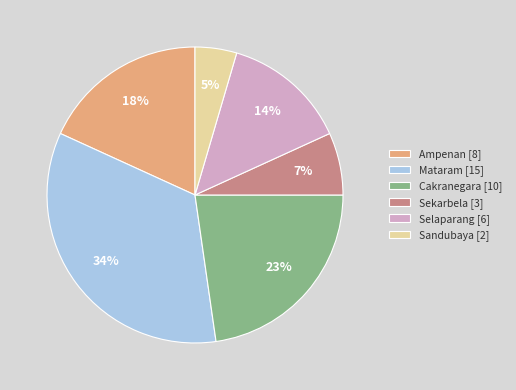

What percentage is the Mataram slice, to the nearest percent?

34%